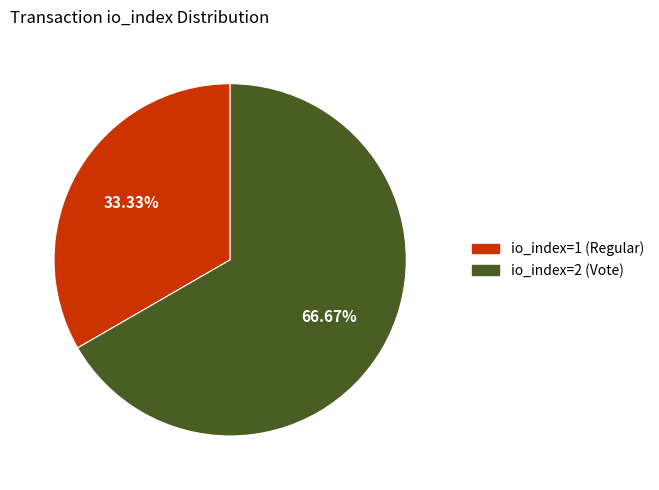

Which has a higher value, io_index=2 (Vote) or io_index=1 (Regular)?

io_index=2 (Vote)